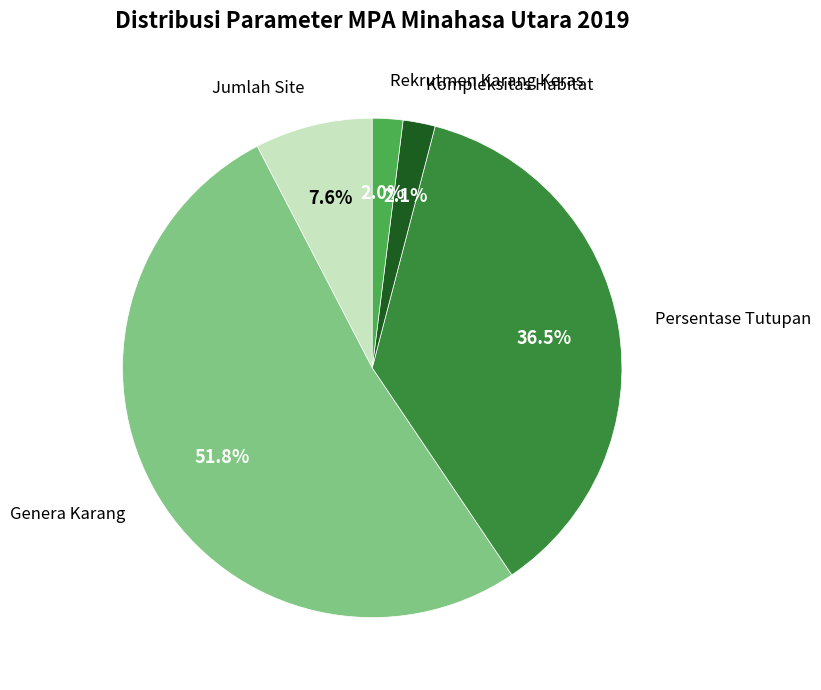

To the nearest percent, what is the difference between the largest and smallest slice percentages?

50%